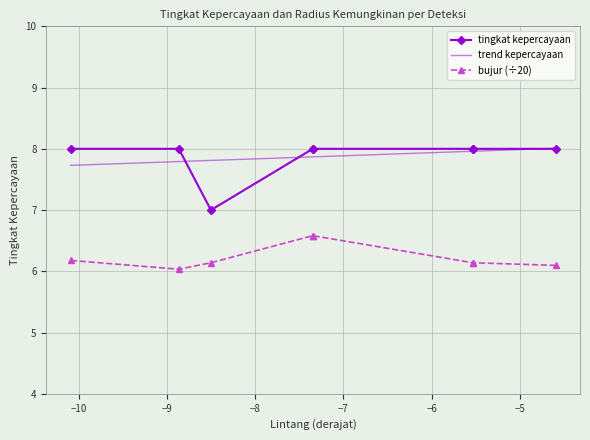

What is the value of the tingkat kepercayaan point at the 8th from the left?

8.0